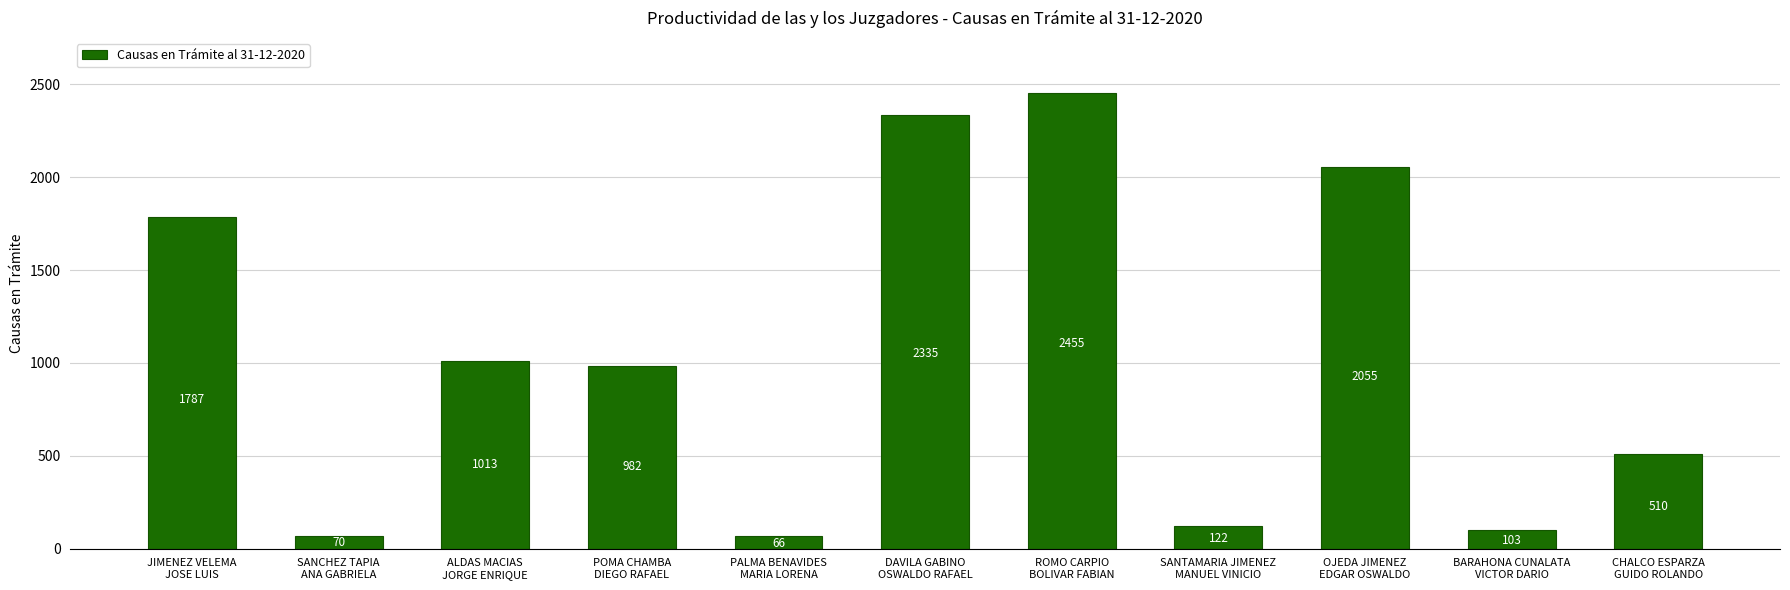

Rank the categories by value from highest to lowest.

ROMO CARPIO
BOLIVAR FABIAN, DAVILA GABINO
OSWALDO RAFAEL, OJEDA JIMENEZ
EDGAR OSWALDO, JIMENEZ VELEMA
JOSE LUIS, ALDAS MACIAS
JORGE ENRIQUE, POMA CHAMBA
DIEGO RAFAEL, CHALCO ESPARZA
GUIDO ROLANDO, SANTAMARIA JIMENEZ
MANUEL VINICIO, BARAHONA CUNALATA
VICTOR DARIO, SANCHEZ TAPIA
ANA GABRIELA, PALMA BENAVIDES
MARIA LORENA